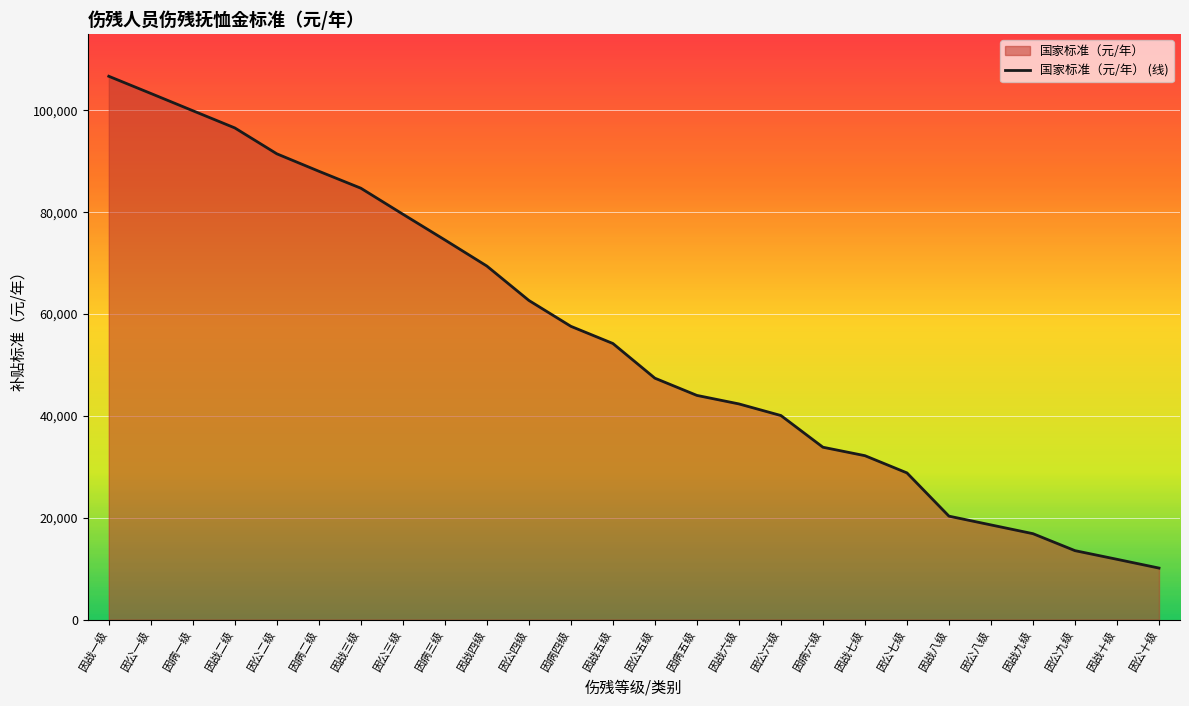

Rank the categories by value from lowest to highest.

因公十级, 因战十级, 因公九级, 因战九级, 因公八级, 因战八级, 因公七级, 因战七级, 因病六级, 因公六级, 因战六级, 因病五级, 因公五级, 因战五级, 因病四级, 因公四级, 因战四级, 因病三级, 因公三级, 因战三级, 因病二级, 因公二级, 因战二级, 因病一级, 因公一级, 因战一级